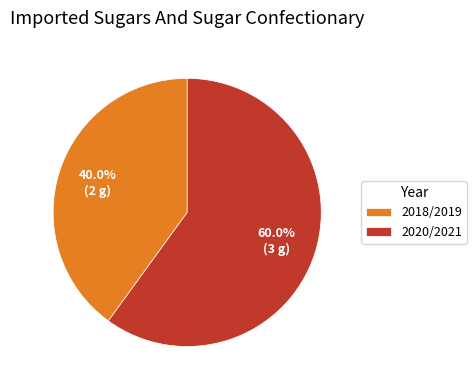

Which has a higher value, 2018/2019 or 2020/2021?

2020/2021